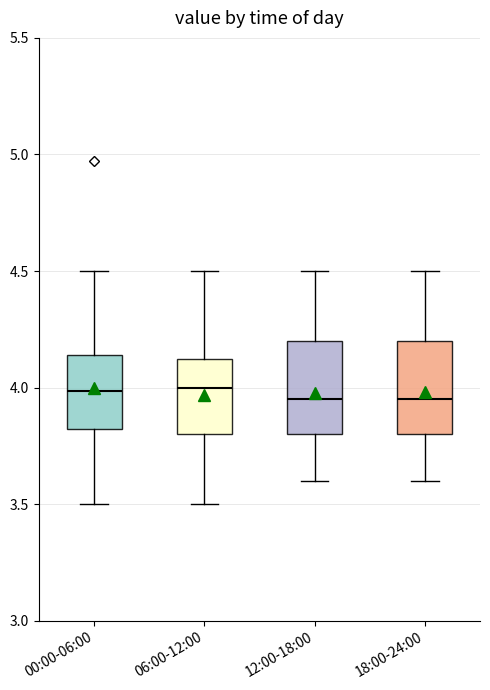

Reading left to right, transcribe this box plot: for each box, give where its median line is, the range the box spans, and where its two whiskers end, as read against the y-axis. The values are not printed on the chart, so give them approximately, as read against the axis.

00:00-06:00: median 4.00, box 3.80 to 4.15, whiskers 3.50 to 4.50
06:00-12:00: median 4.00, box 3.80 to 4.15, whiskers 3.50 to 4.50
12:00-18:00: median 3.95, box 3.80 to 4.20, whiskers 3.60 to 4.50
18:00-24:00: median 3.95, box 3.80 to 4.20, whiskers 3.60 to 4.50